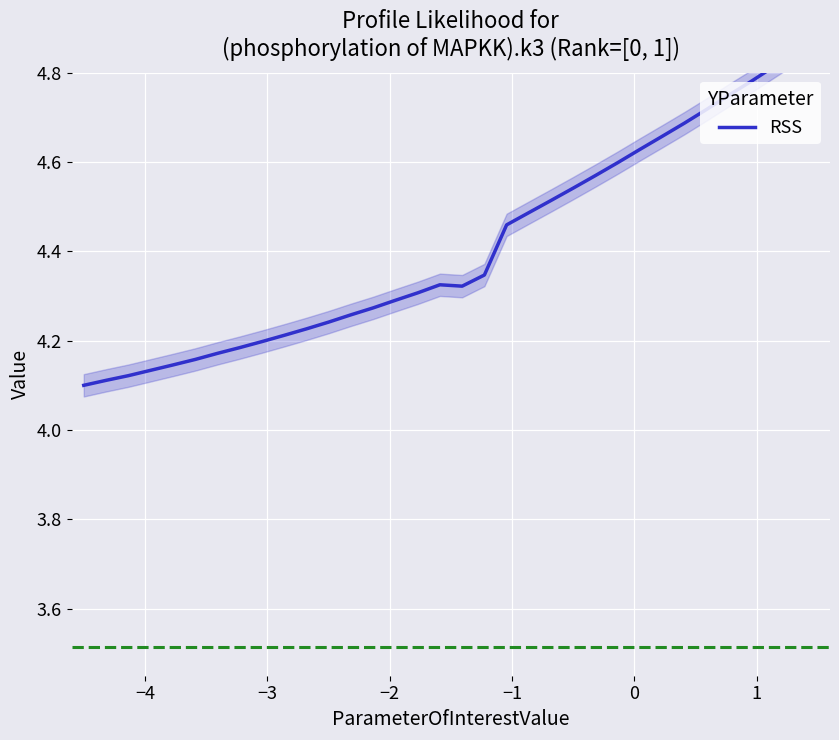

What is the minimum value shown in the chart?

4.1